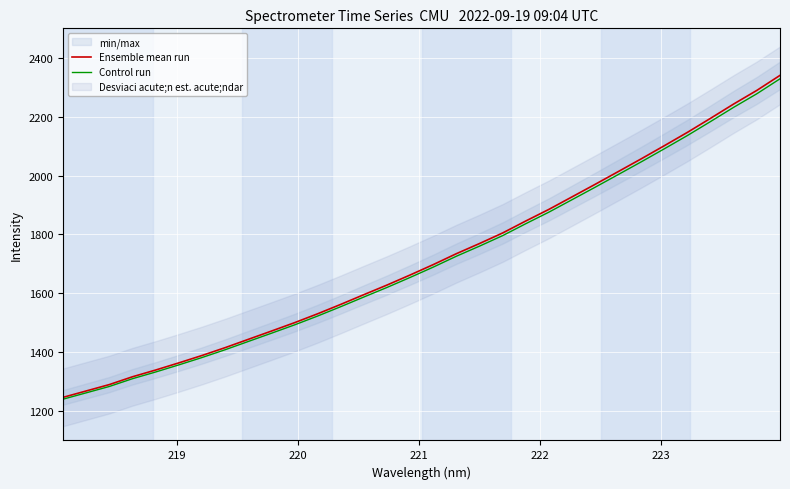

What is the difference between the second highest and minimum values in the Control run series?

1037.7